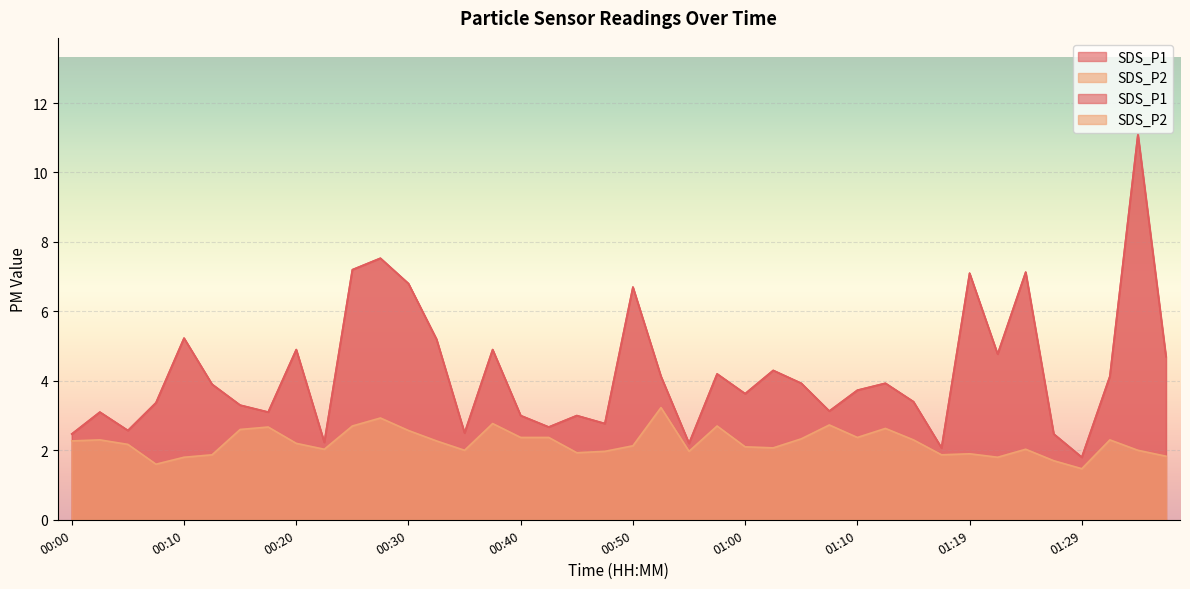

What is the label of the 38th point from the right?

00:05